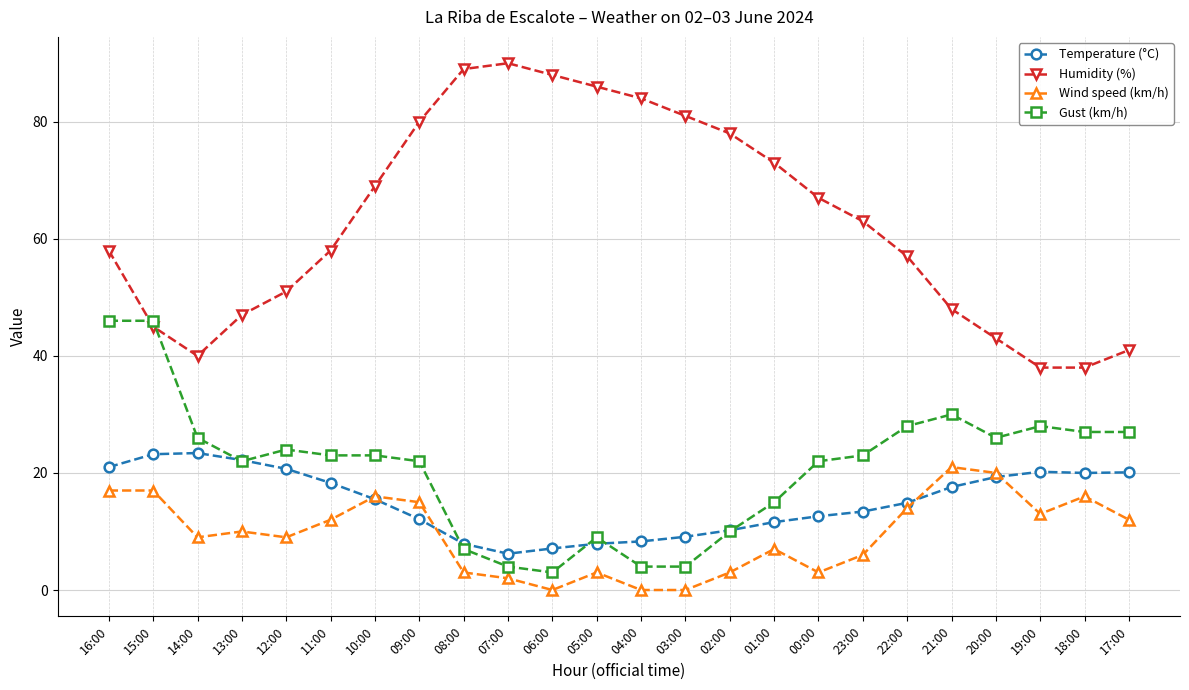

Is this an area chart (filled region under the line)?

No